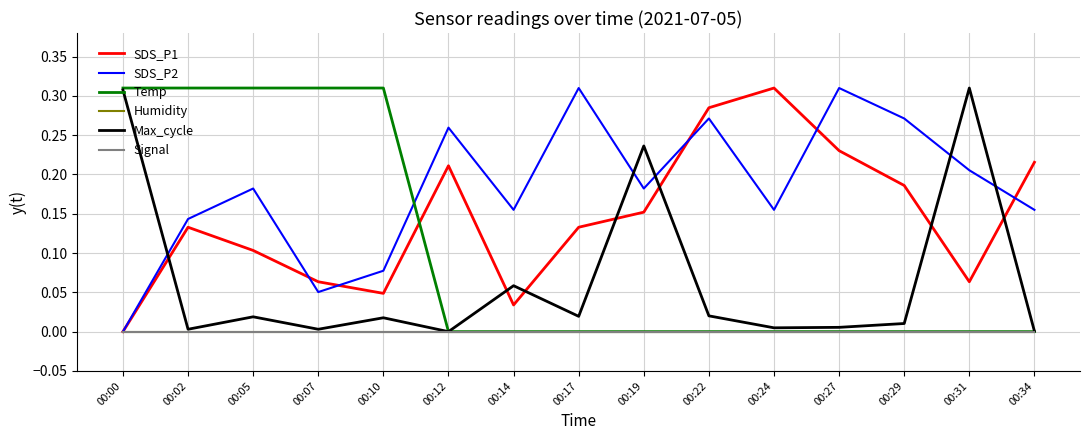

Which series has the largest range (max minus min)?

SDS_P1